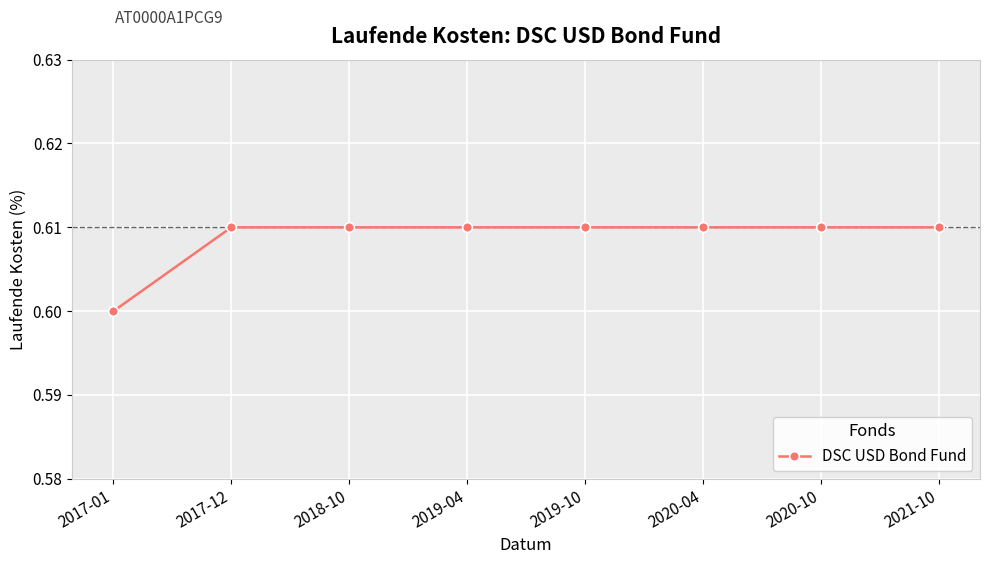

What is the sum of all values?

4.9